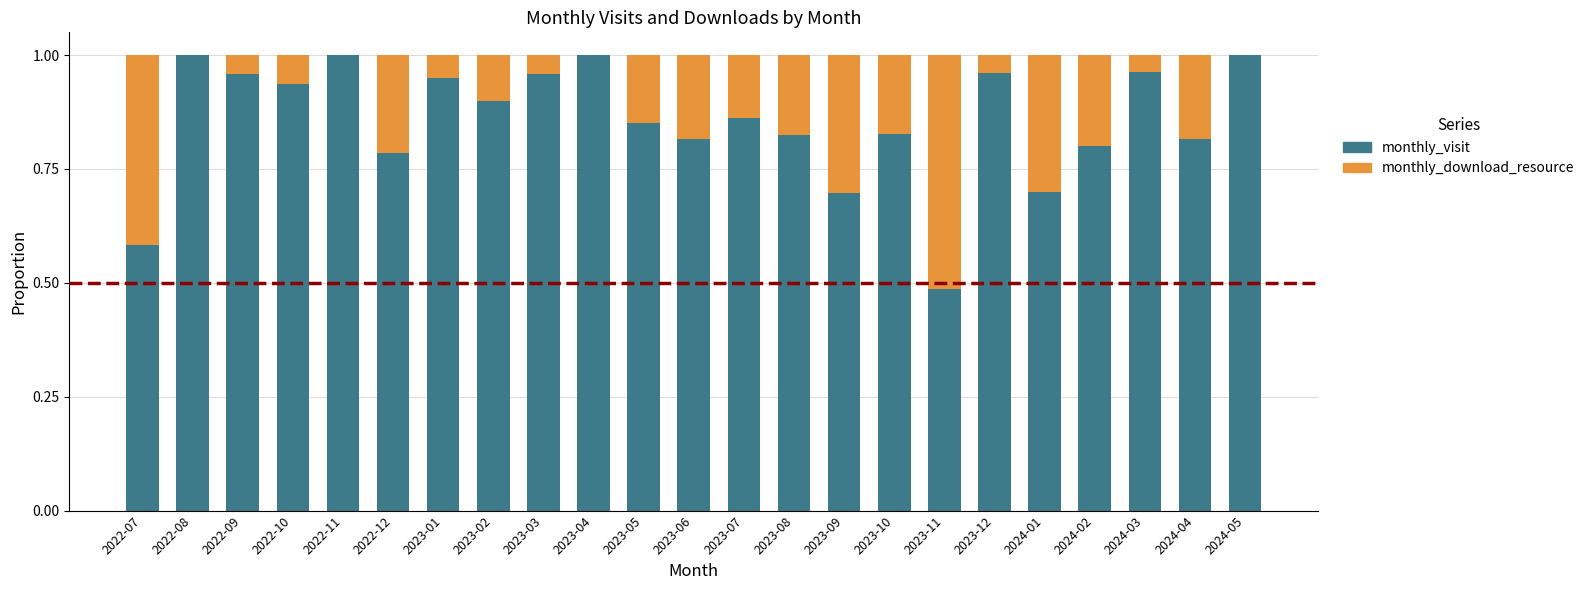

True or false: monthly_visit has a value of 1.0 at 2024-03.

True